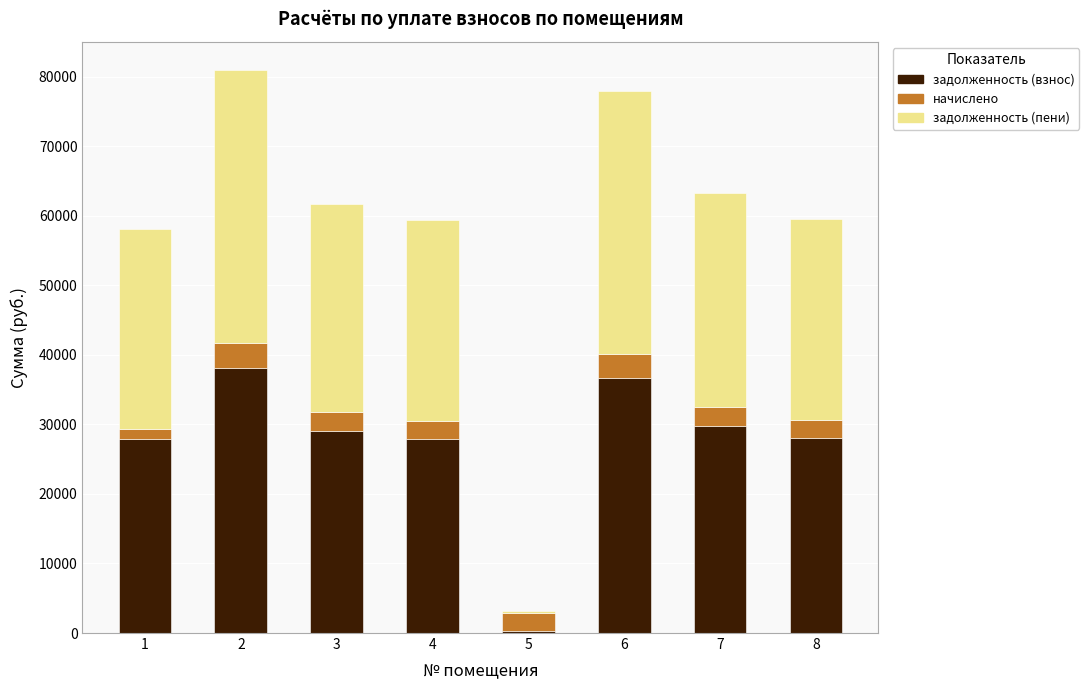

How many data points does each series have?

8